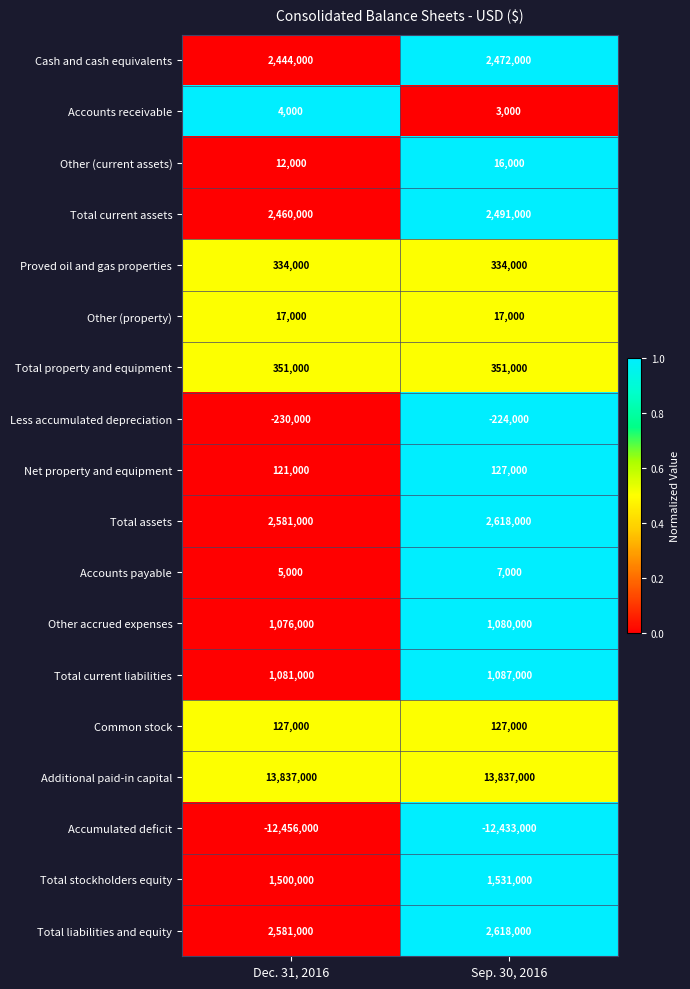

The value of Total stockholders equity at Sep. 30, 2016 is 2342813. True or false?

False